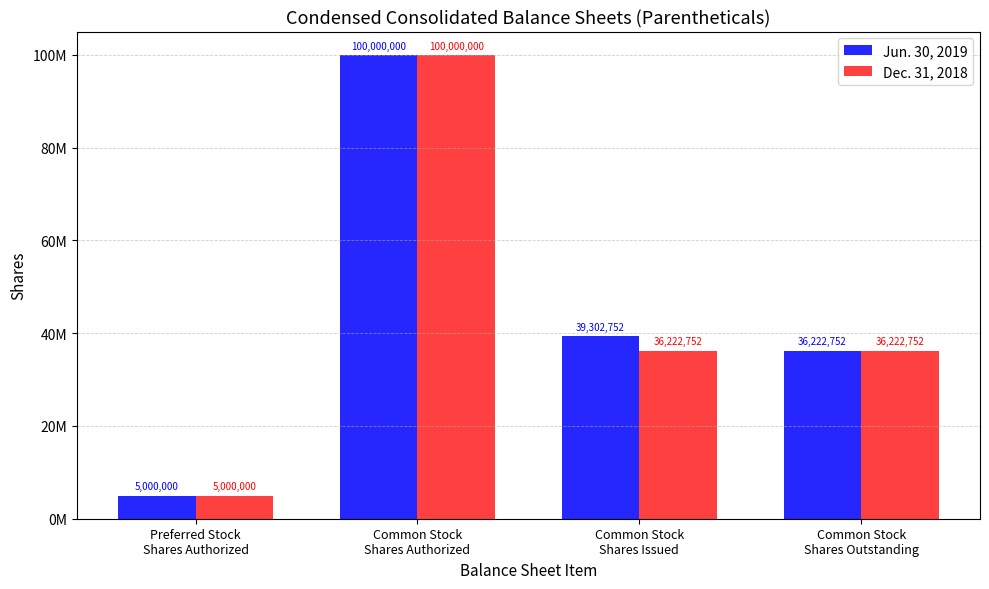

List the series in order of their peak value, highest first.

Jun. 30, 2019, Dec. 31, 2018